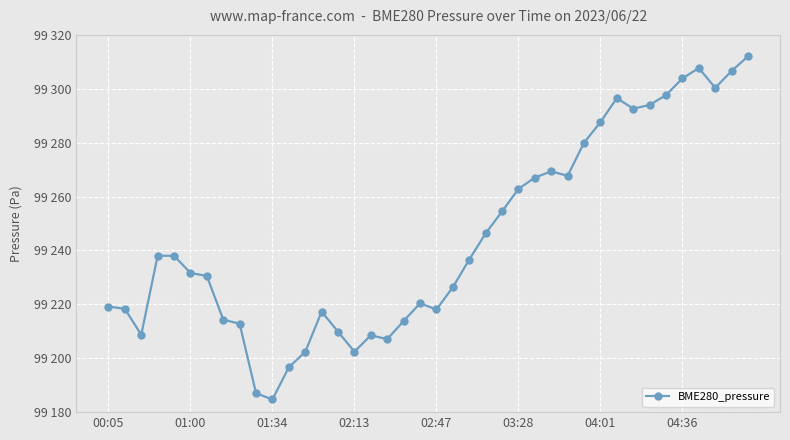

Reading left to right, list all the values displayed in this chart.

99219.2	99218.3	99208.7	99238.0	99238.0	99231.7	99230.5	99214.3	99212.8	99187.0	99184.7	99196.7	99202.4	99217.3	99209.8	99202.4	99208.5	99207.1	99213.8	99220.4	99218.1	99226.4	99236.6	99246.3	99254.5	99262.8	99267.0	99269.4	99267.7	99280.0	99287.6	99296.6	99292.6	99294.0	99297.6	99303.9	99307.7	99300.4	99306.6	99312.1